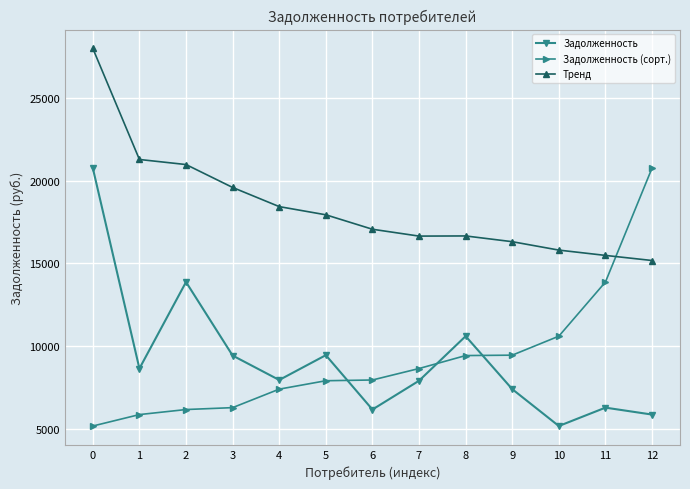

What are all the series names shown in the legend?

Задолженность, Задолженность (сорт.), Тренд